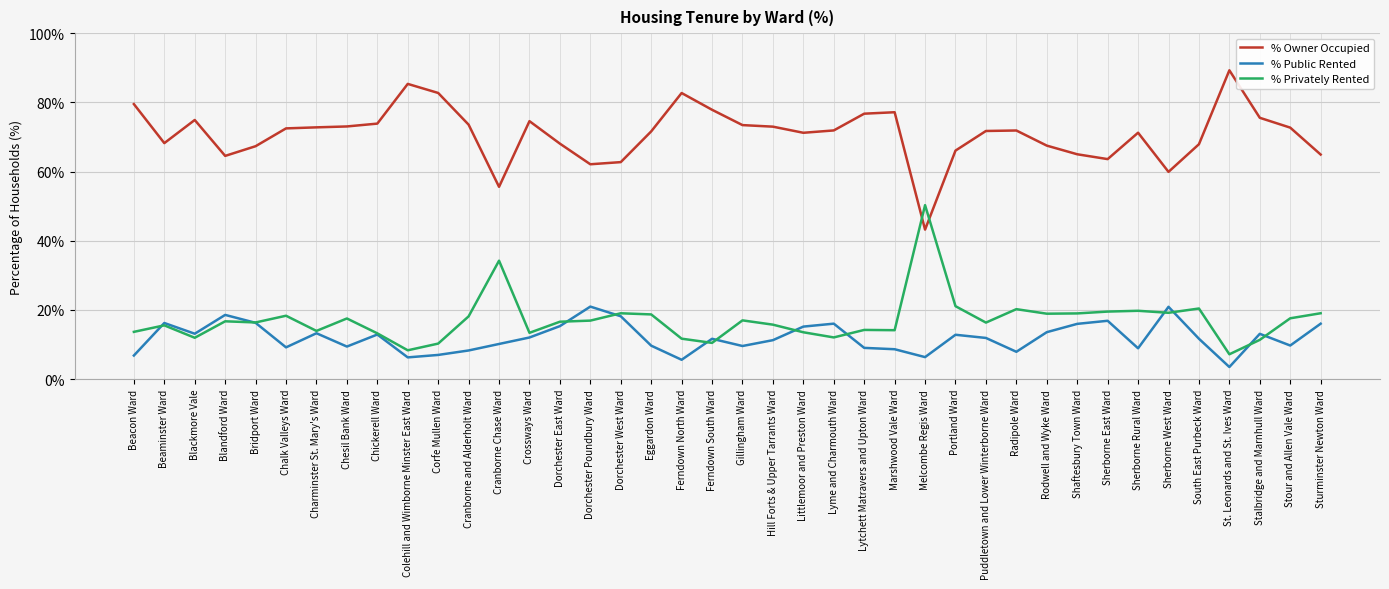

What position from the right is Cranborne and Alderholt Ward?

29